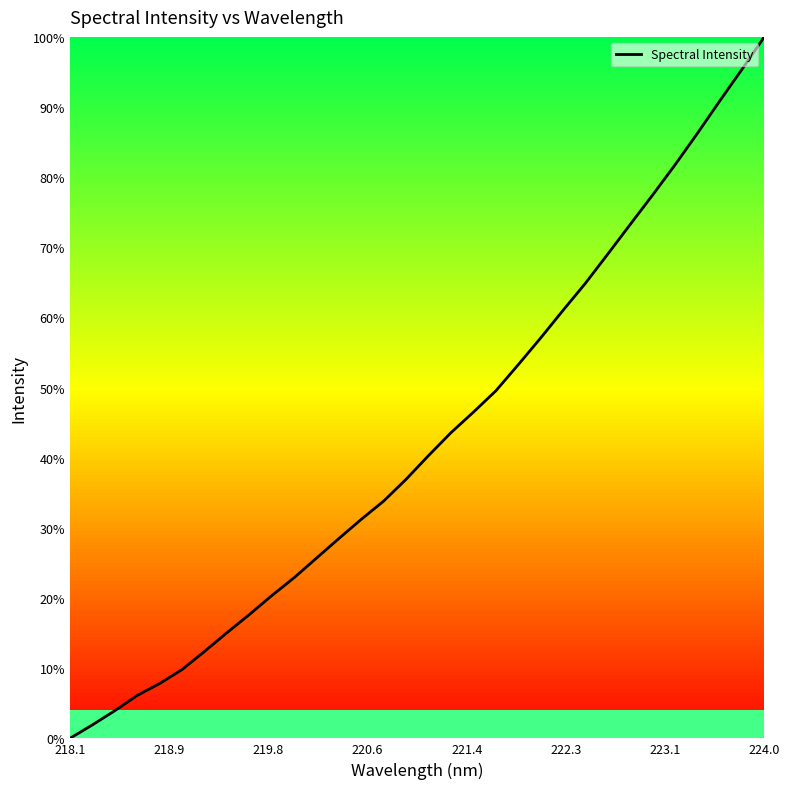

What is the difference between the maximum and minimum values?

100.0